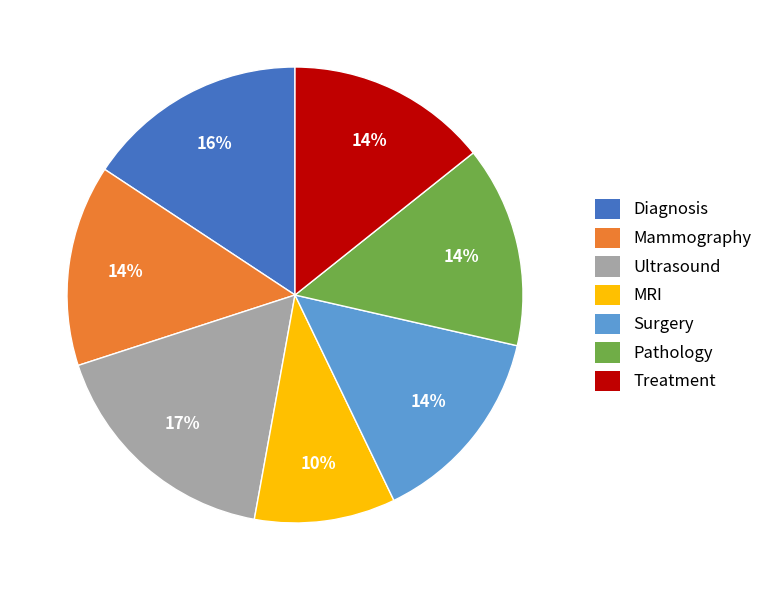

The Treatment slice represents 14% of the pie. True or false?

True